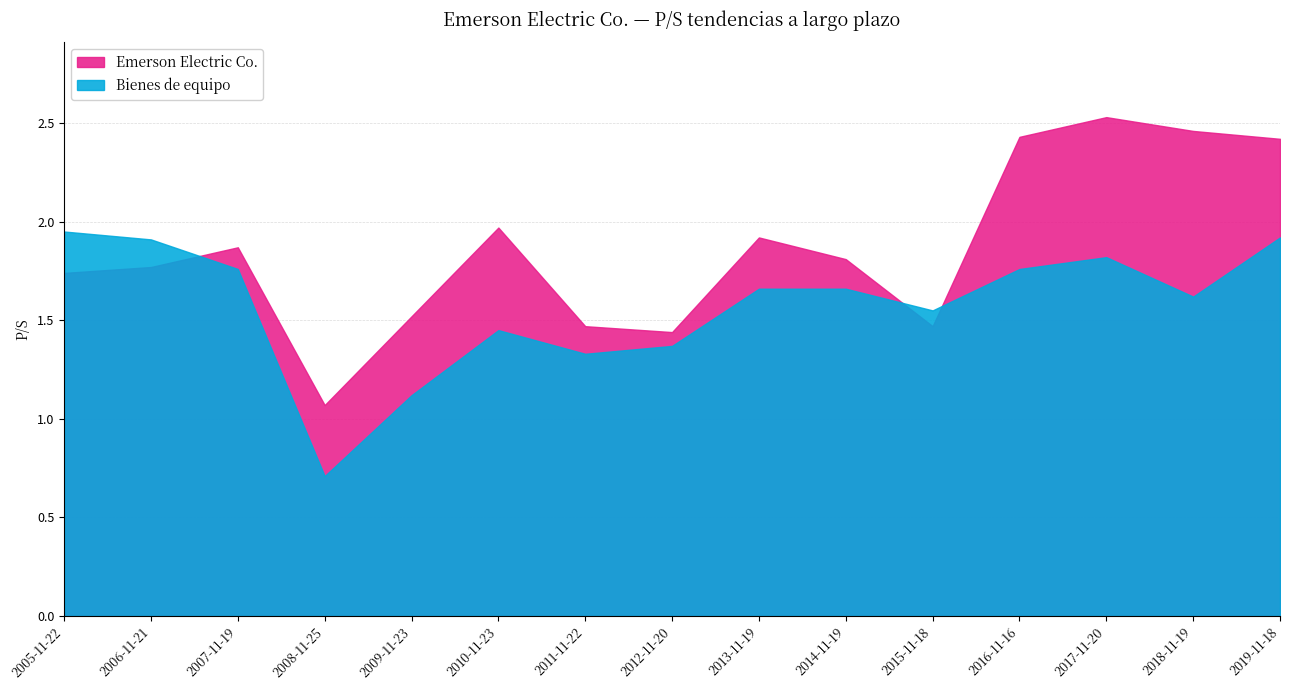

True or false: Emerson Electric Co. has a value of 2.4 at 2016-11-16.

True